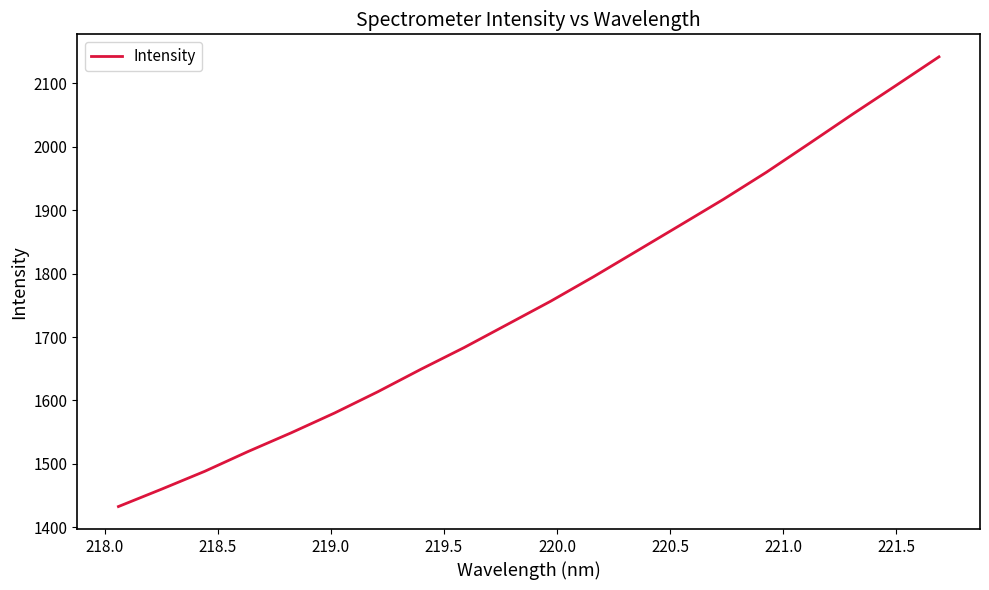

What is the maximum value shown in the chart?

2141.6